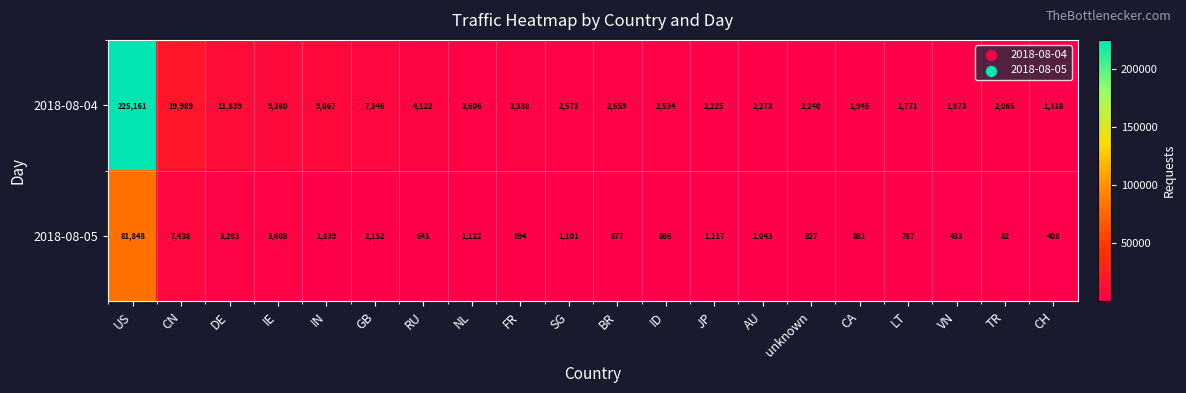

Is it true that 2018-08-04 equals 26116 at CN?

False